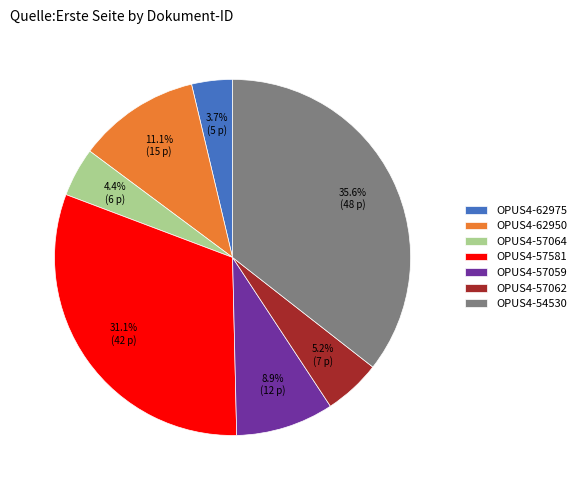

What percentage is the OPUS4-57581 slice, to the nearest percent?

31%